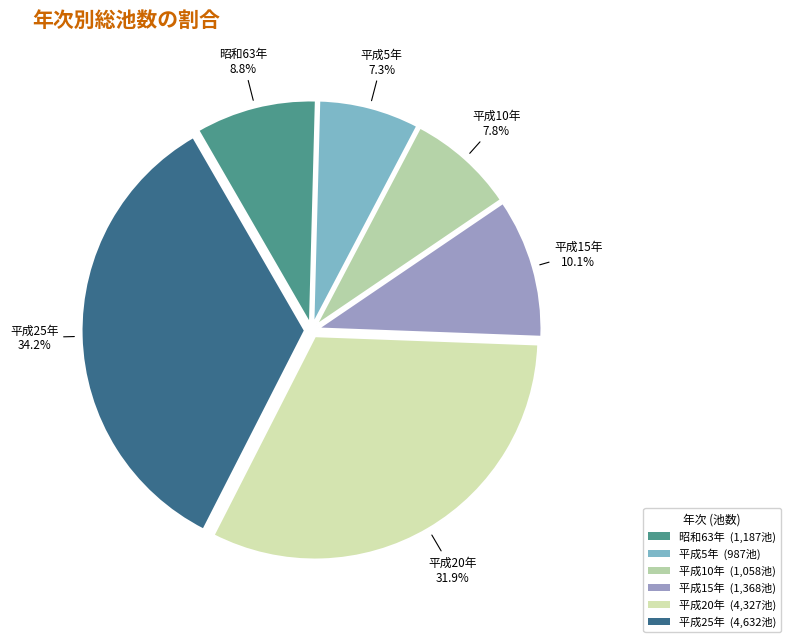

To the nearest percent, what is the average slice percentage?

17%